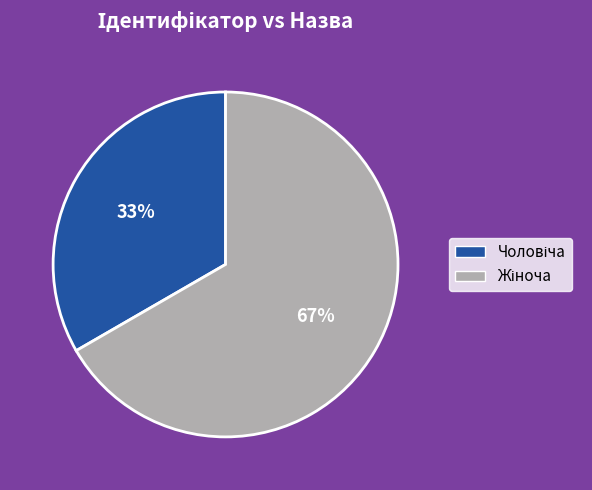

Does any single category account for the majority?

Yes